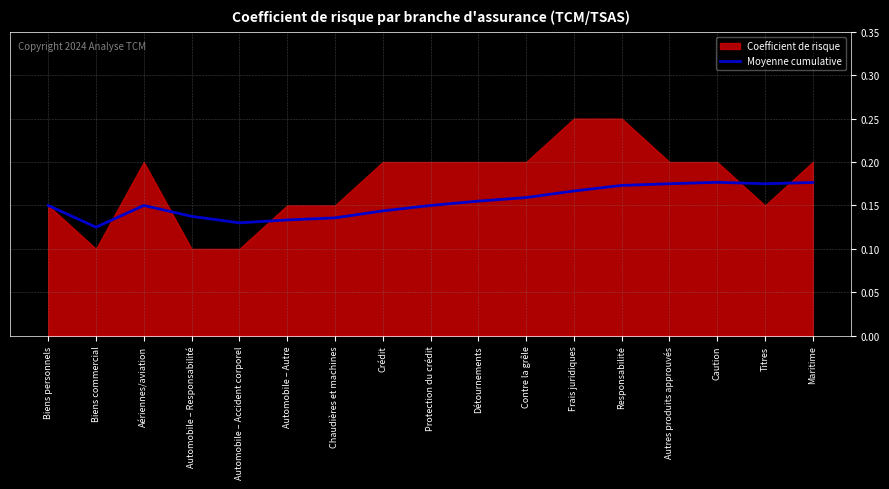

True or false: the data has more than 0 interior local peaks.

True